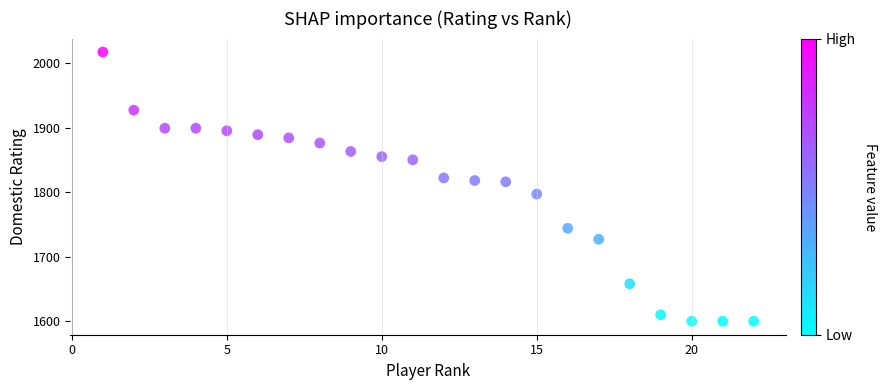

What is the range of X values (max minus min)?

21